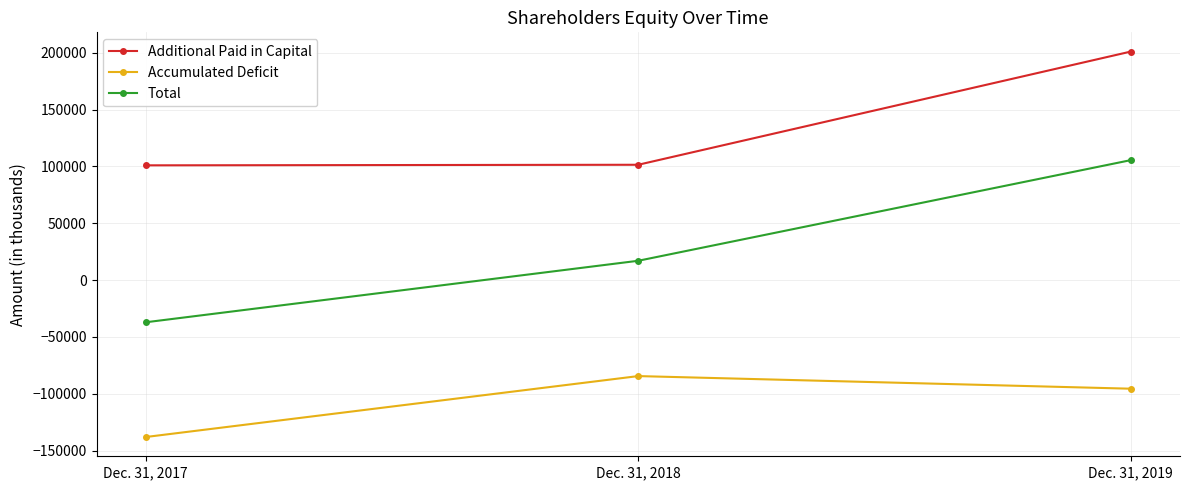

The value of Accumulated Deficit at Dec. 31, 2018 is -84494. True or false?

True